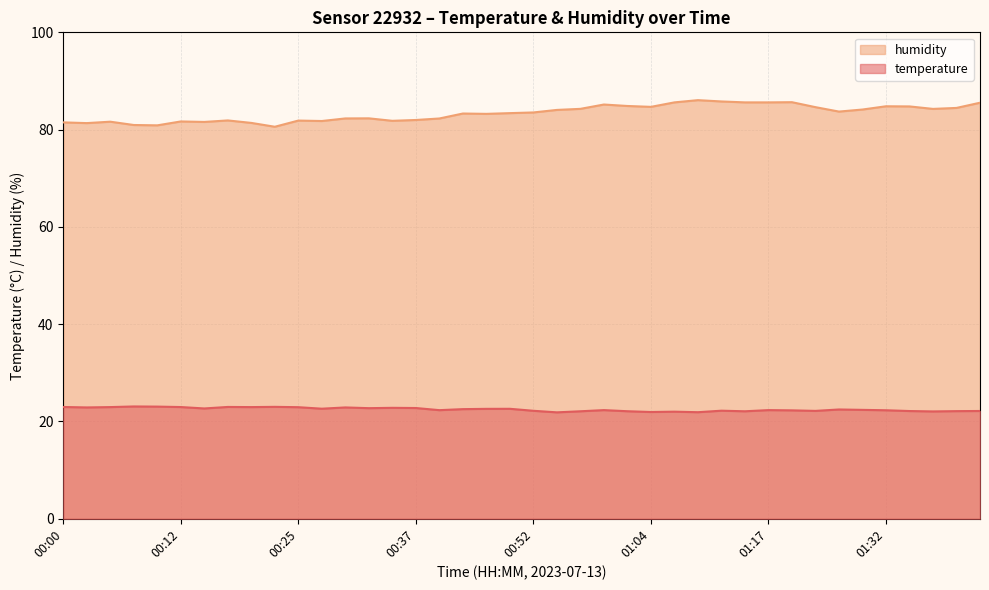

Reading left to right, extract all data points from this chart.

temperature: 23.0	22.9	23.0	23.1	23.1	23.0	22.7	23.0	23.0	23.0	22.9	22.6	22.9	22.7	22.8	22.8	22.3	22.5	22.6	22.6	22.2	21.9	22.1	22.3	22.1	21.9	22.0	21.9	22.2	22.1	22.3	22.3	22.2	22.5	22.4	22.3	22.1	22.1	22.1	22.2
humidity: 81.5	81.3	81.6	81.0	80.9	81.7	81.6	81.9	81.4	80.6	81.9	81.8	82.3	82.3	81.8	82.0	82.3	83.3	83.2	83.4	83.5	84.0	84.3	85.2	84.9	84.7	85.6	86.1	85.8	85.6	85.6	85.6	84.6	83.7	84.1	84.8	84.8	84.3	84.5	85.5